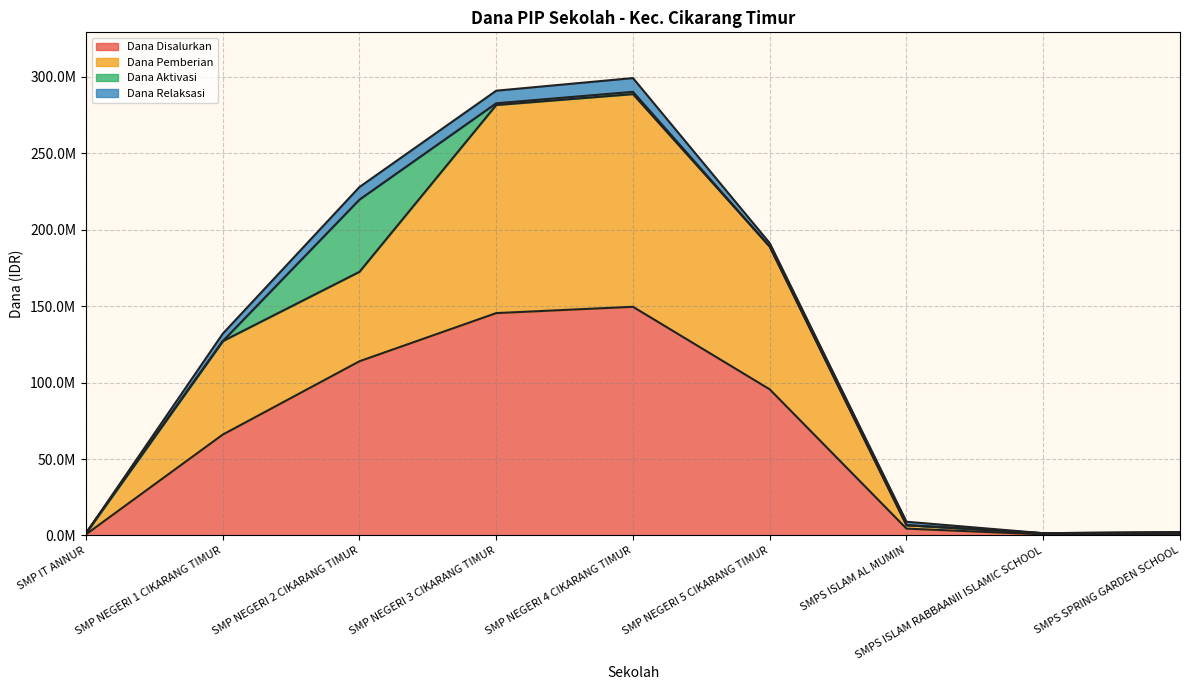

Which category has the lowest value in the Dana Pemberian series?

SMPS SPRING GARDEN SCHOOL